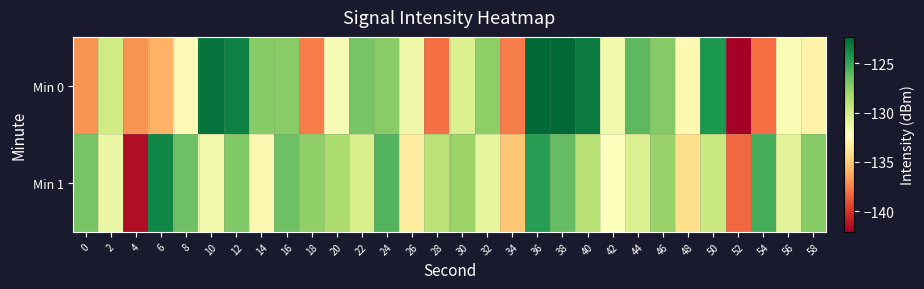

Which series changed the most between 14 and 42?

Min 0